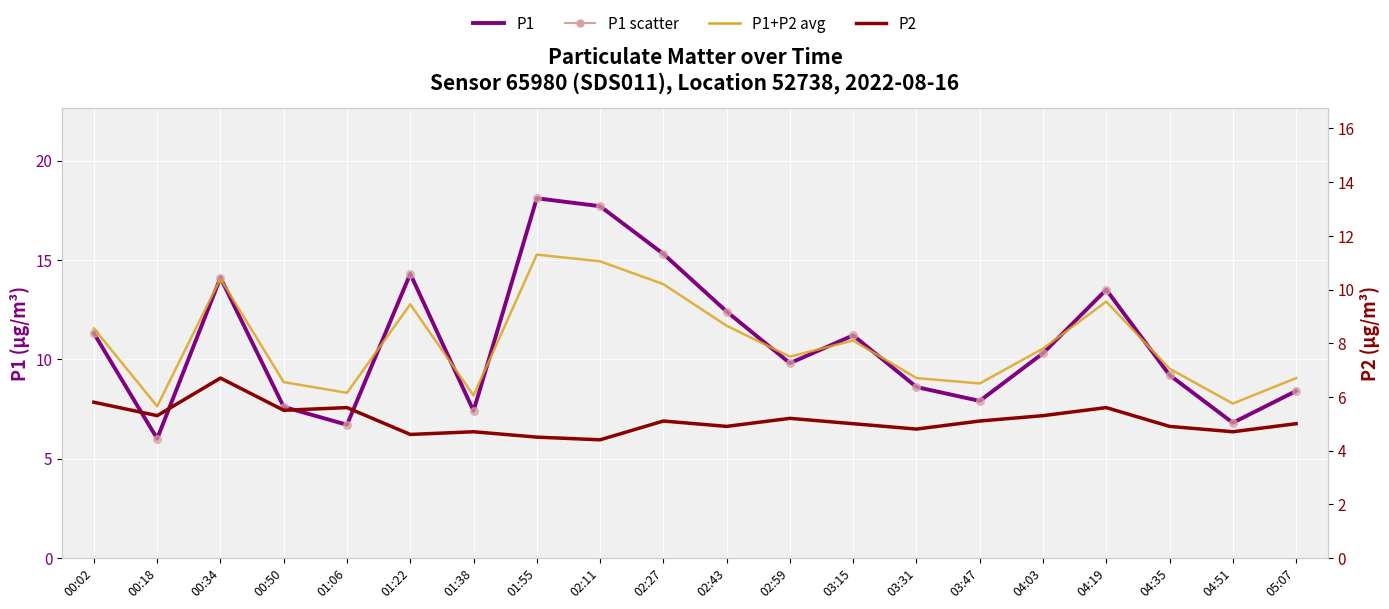

Is the value of P2 at 01:06 greater than the value of P1 at 03:15?

No